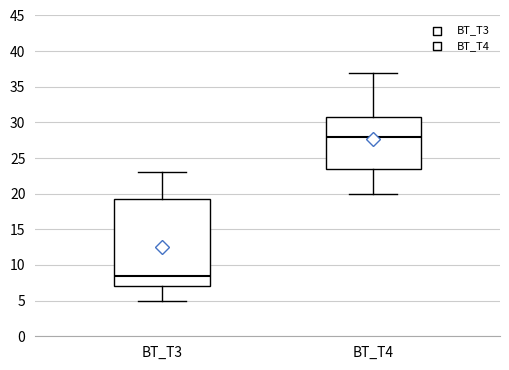

Reading left to right, transcribe this box plot: for each box, give where its median line is, the range the box spans, and where its two whiskers end, as read against the y-axis. The values are not printed on the chart, so give them approximately, as read against the axis.

BT_T3: median 8.5, box 7.0 to 19.5, whiskers 5.0 to 23.0
BT_T4: median 28.0, box 23.5 to 31.0, whiskers 20.0 to 37.0